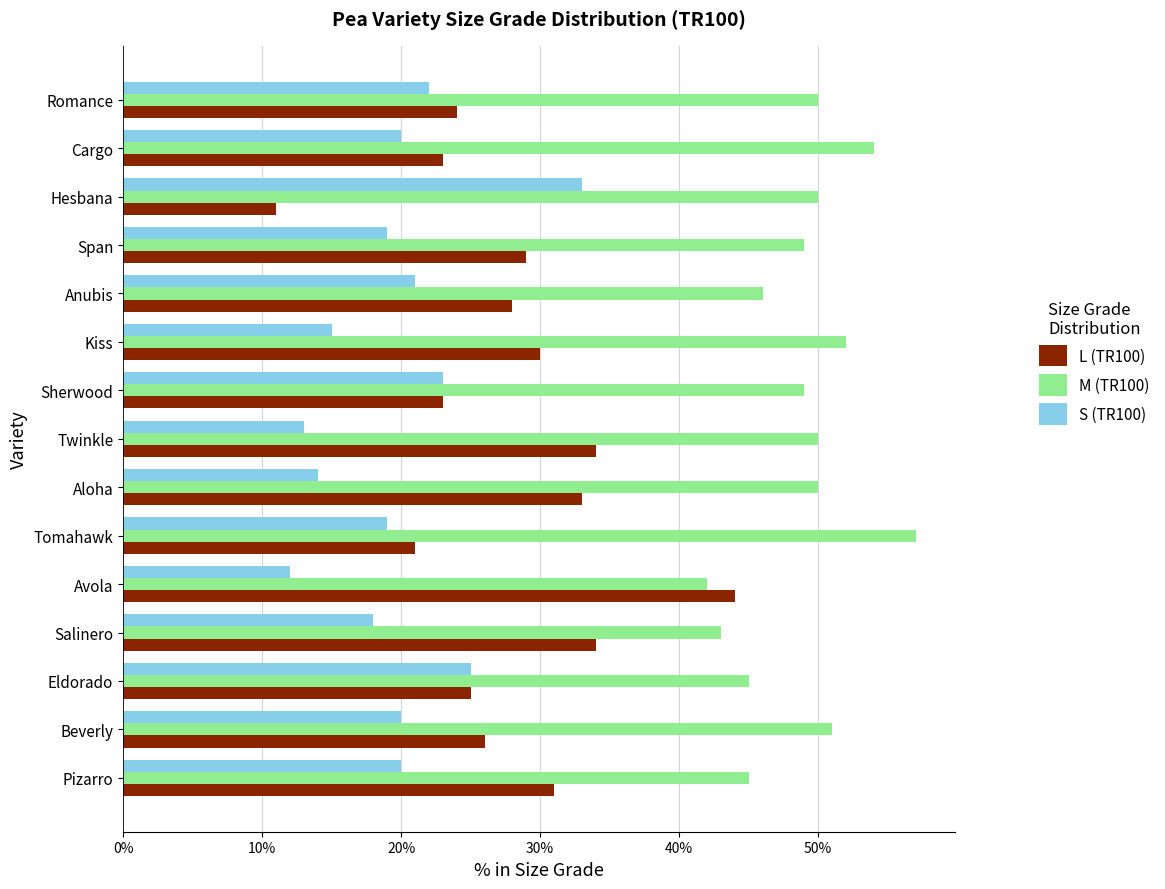

What is the difference between the S (TR100) values at Sherwood and Pizarro?

3